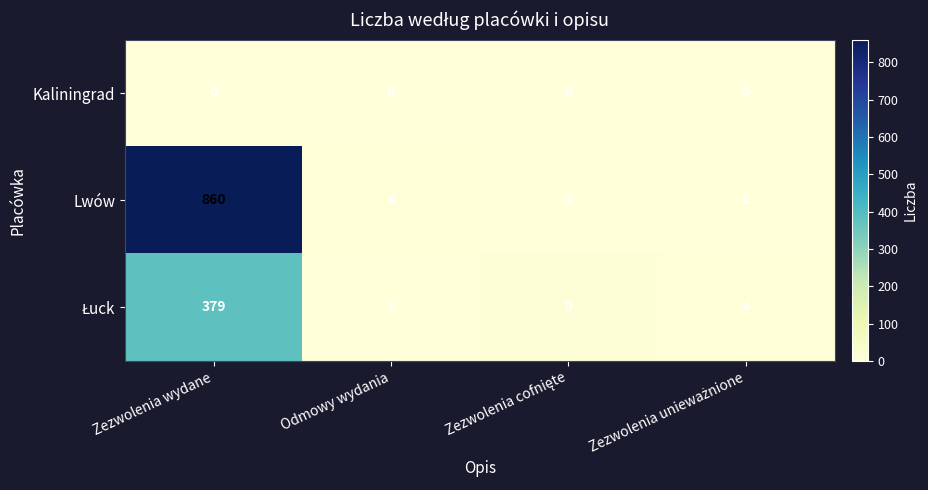

Read the Lwów value at Odmowy wydania.

6